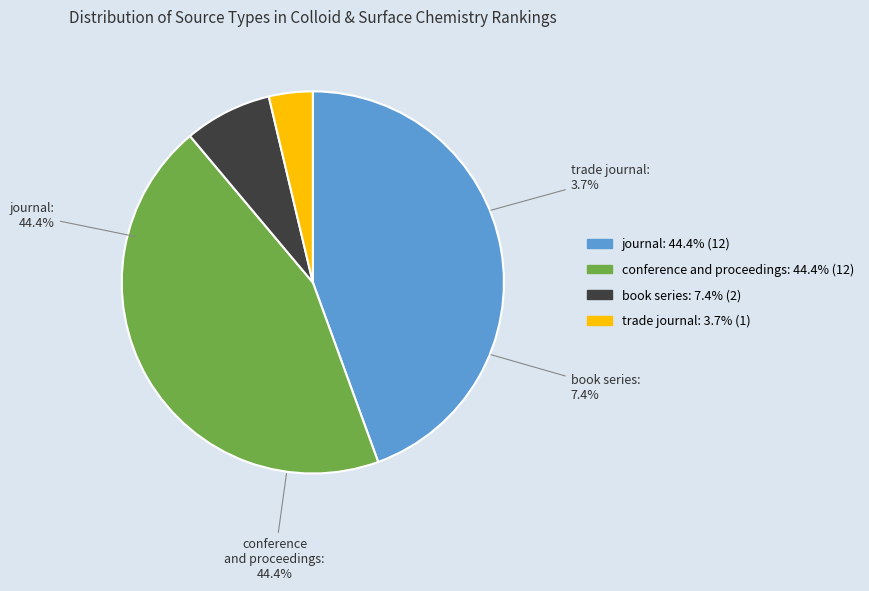

Does conference and proceedings represent more than half of the total?

No